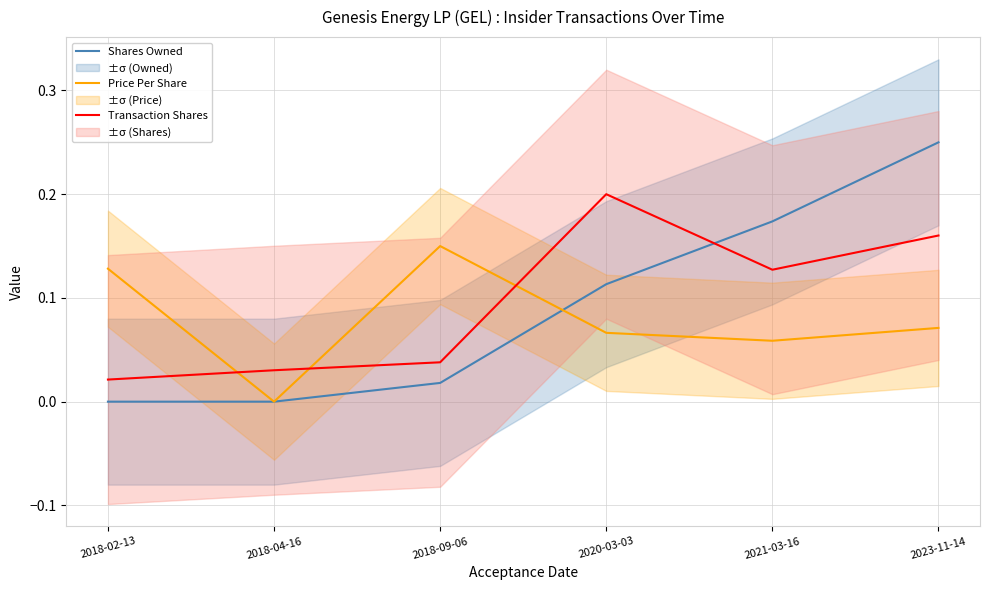

Between which two adjacent categories do Transaction Shares and Shares Owned first intersect?

2020-03-03 and 2021-03-16